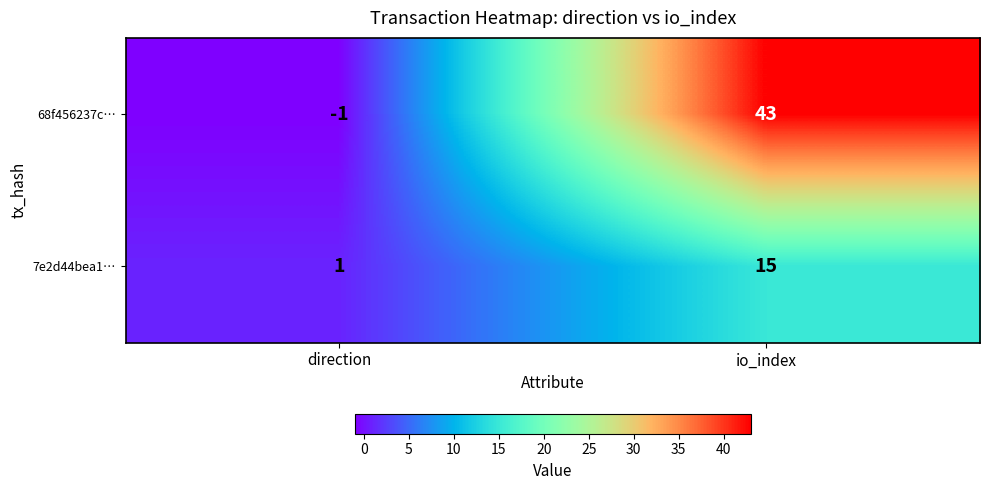

List the series in order of their overall mean, lowest first.

7e2d44bea1…, 68f456237c…